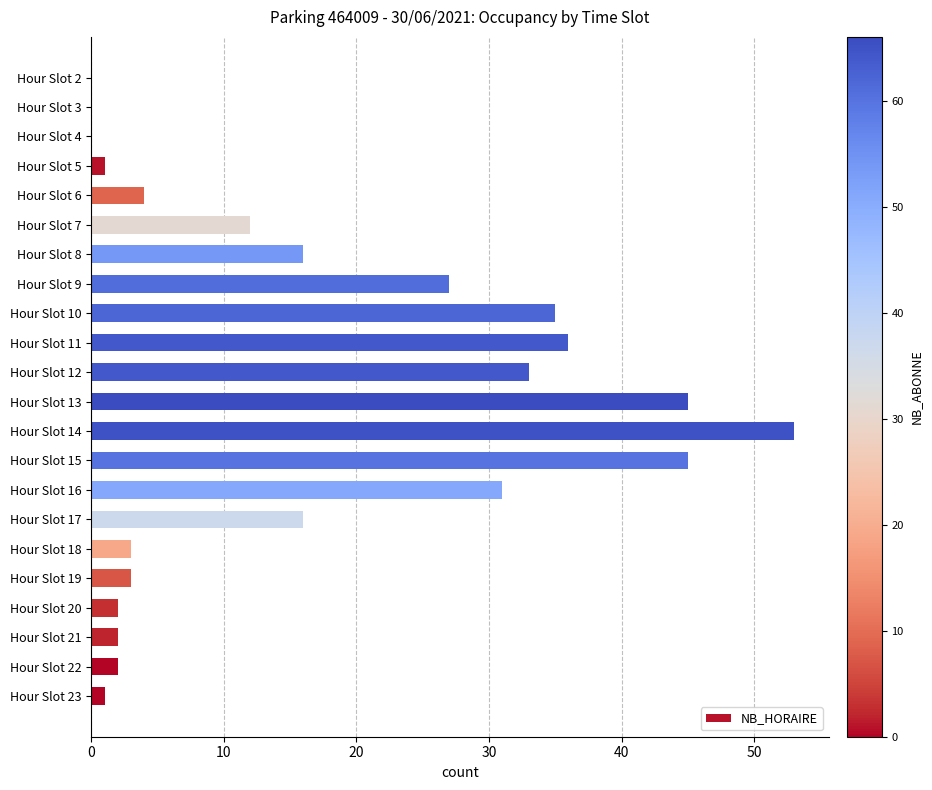

What is the change in value from Hour Slot 4 to Hour Slot 9?

+27